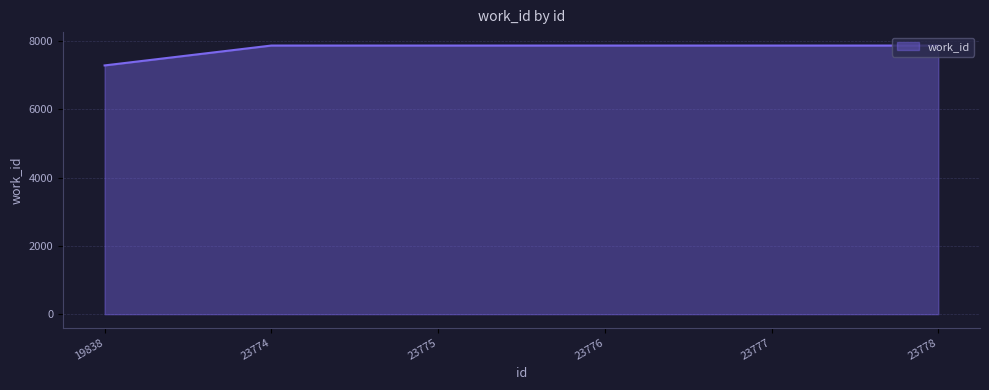

Is it true that the value at 23774 is 2463?

False